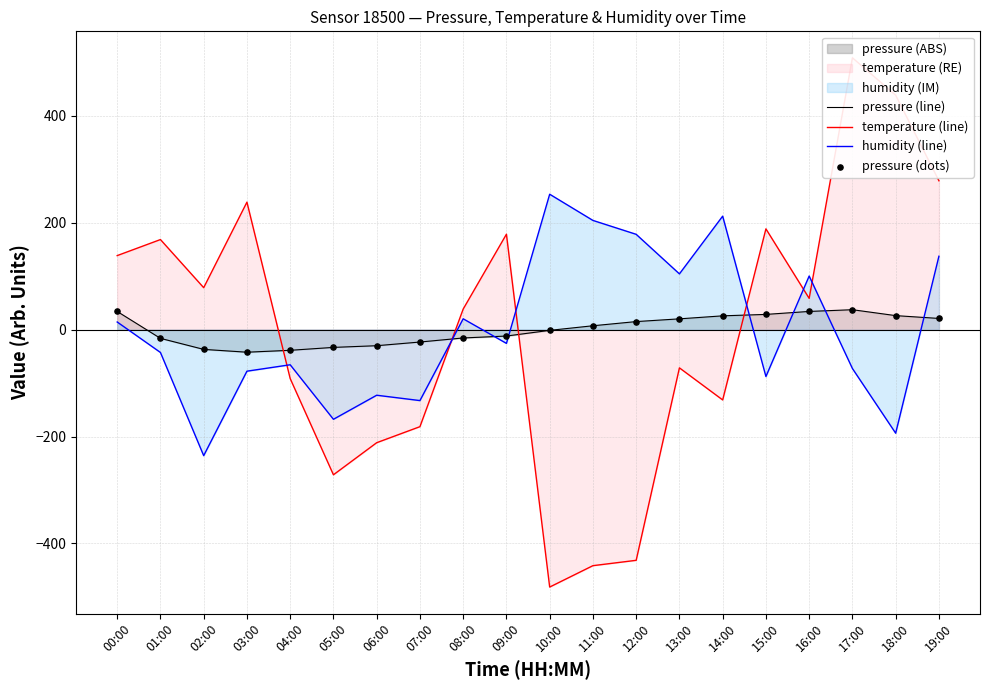

At which category is the sum across all series the highest?

17:00